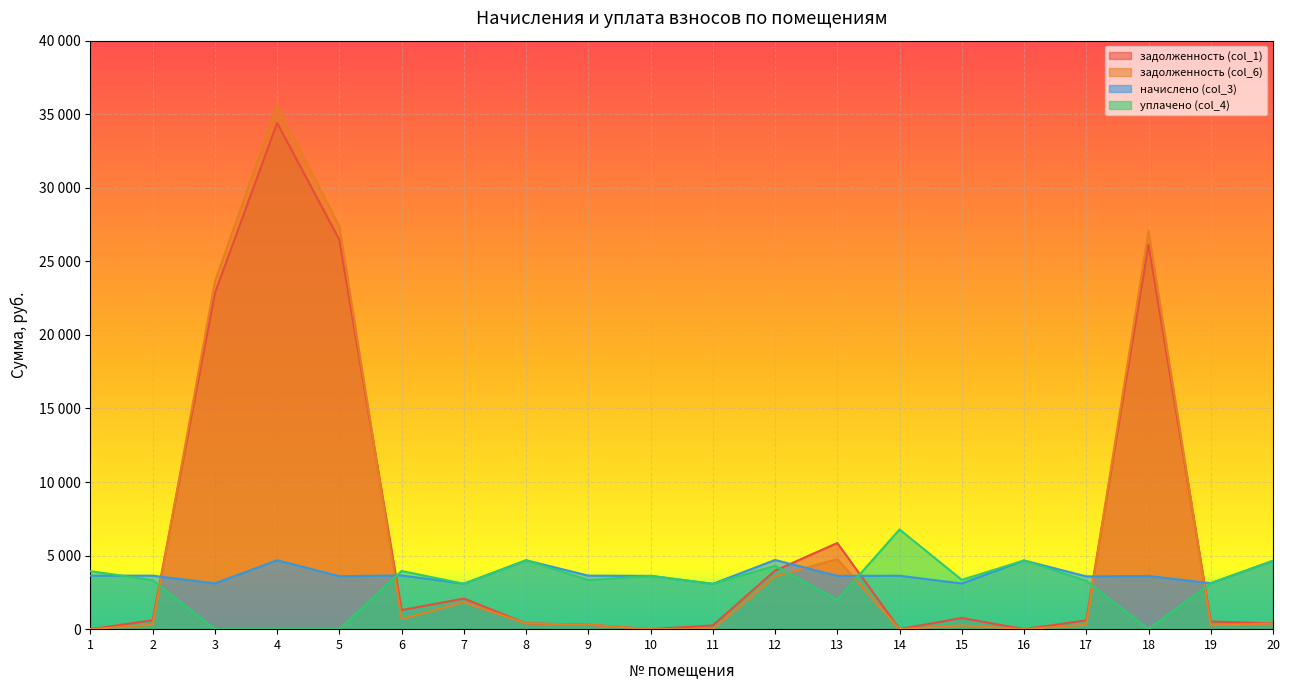

Where do задолженность (col_6) and задолженность (col_1) first cross each other?

2 and 3